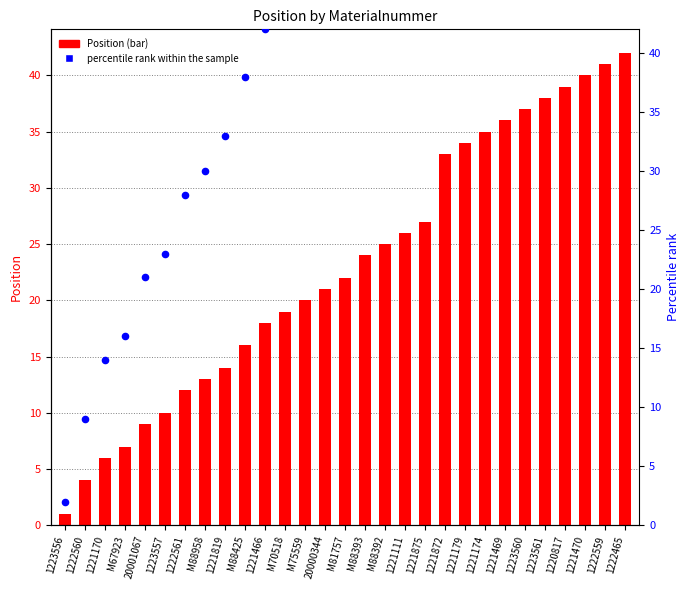

What are all the series names shown in the legend?

Position, percentile rank within the sample